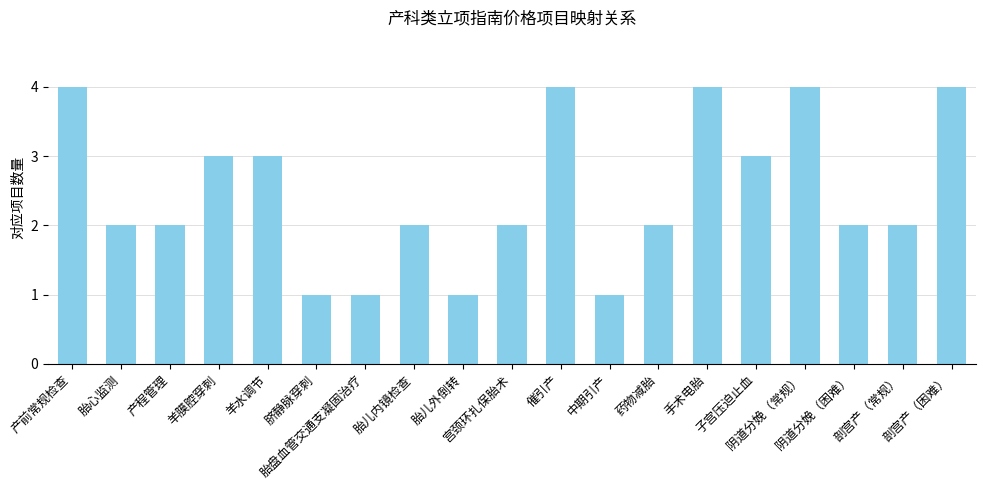

Reading left to right, what are all the values shown in this chart?

4	2	2	3	3	1	1	2	1	2	4	1	2	4	3	4	2	2	4